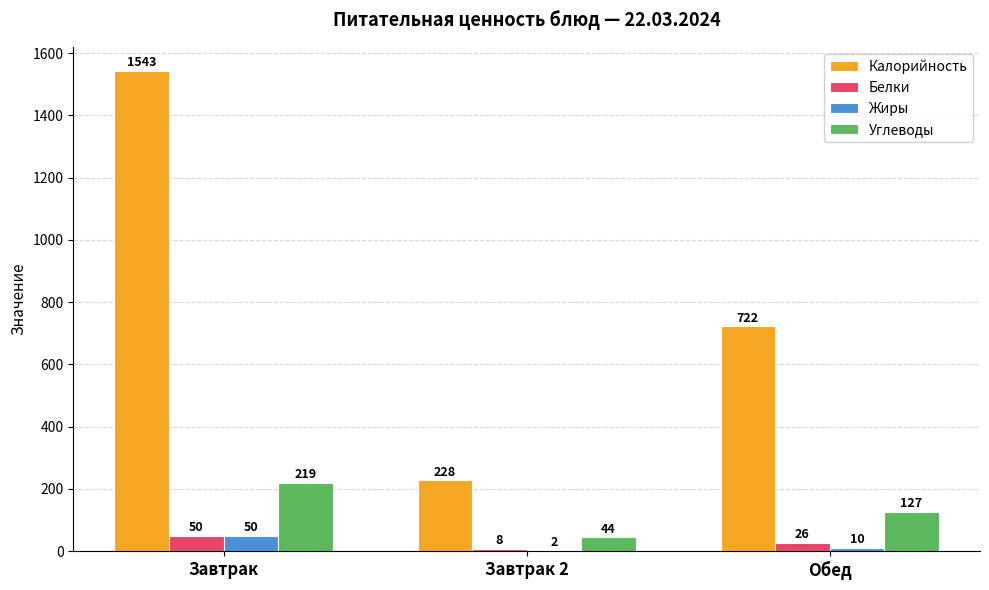

What is the maximum value for Жиры?

50